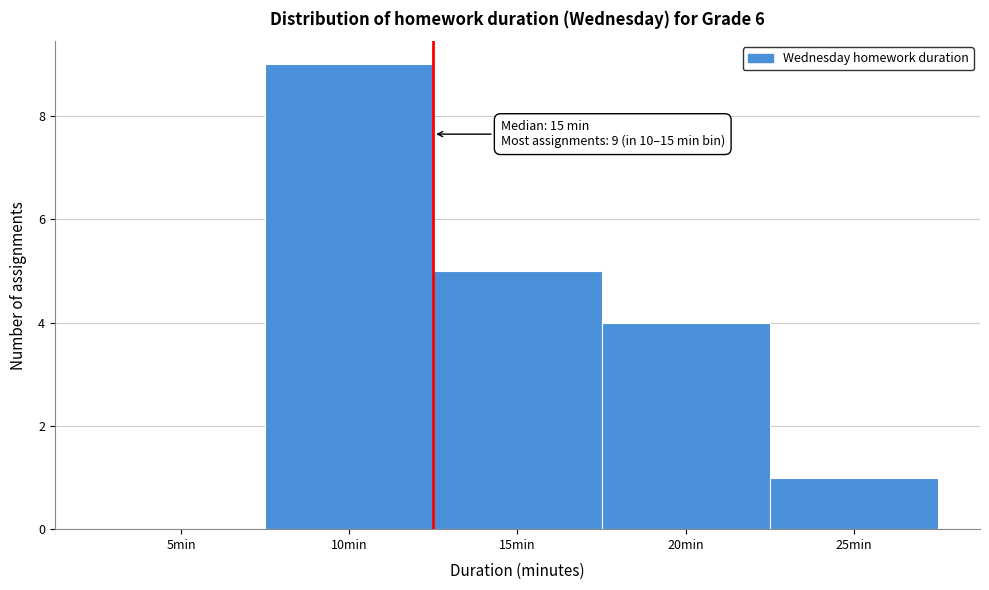

Reading right to left, list all the values displayed in this chart.

25min=1	20min=4	15min=5	10min=9	5min=0